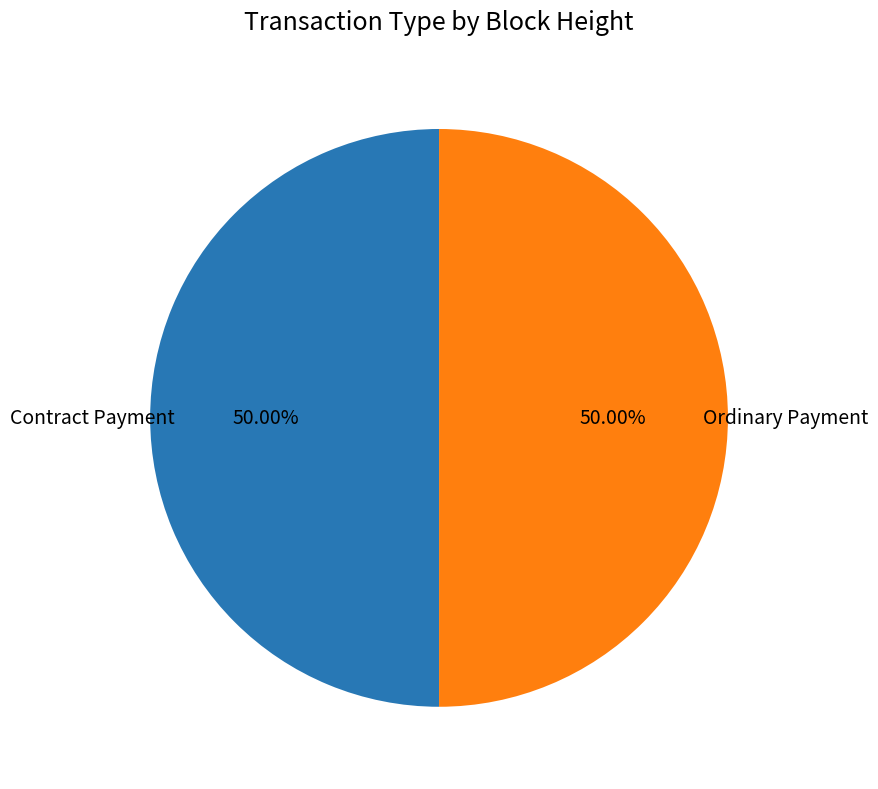

How many slices are in this pie chart?

2